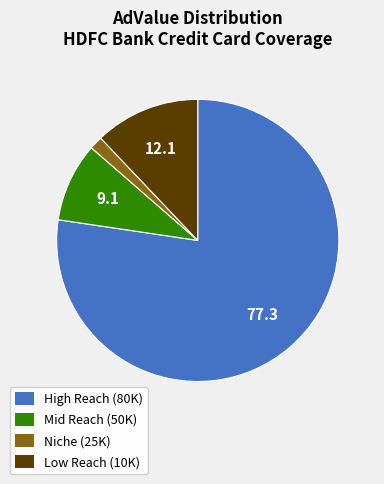

Is the sum of High Reach (80K) and Low Reach (10K) greater than half?

Yes